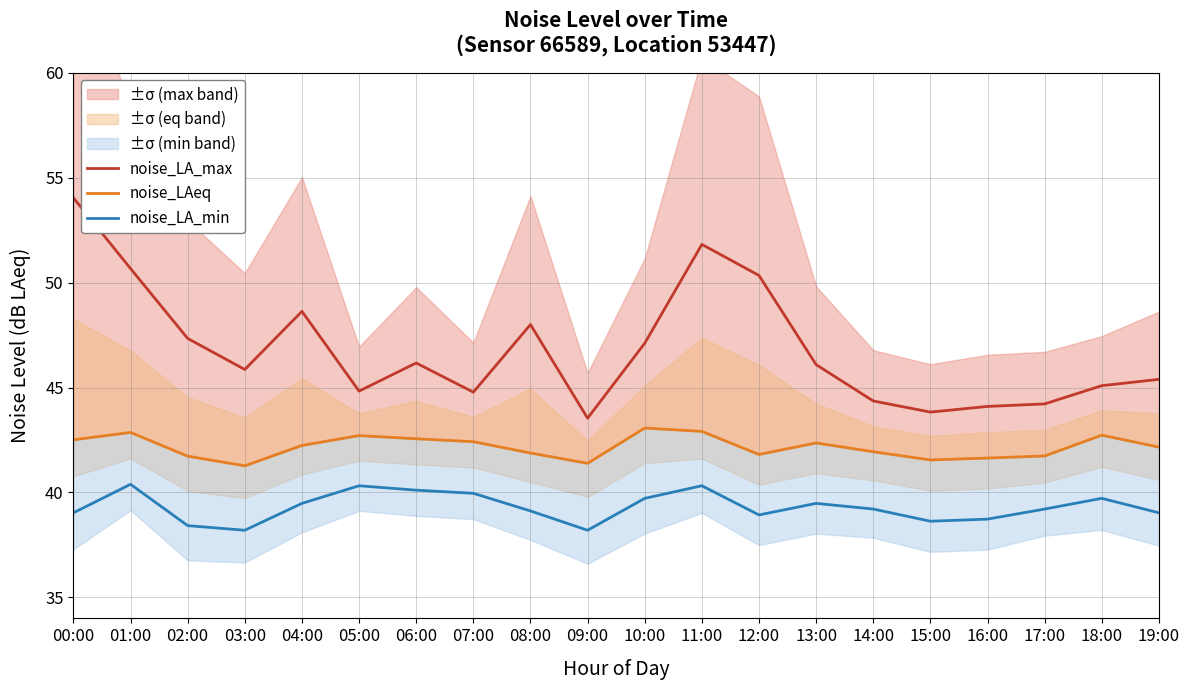

Is the value of noise_LAeq at 15:00 greater than the value of noise_LA_max at 01:00?

No